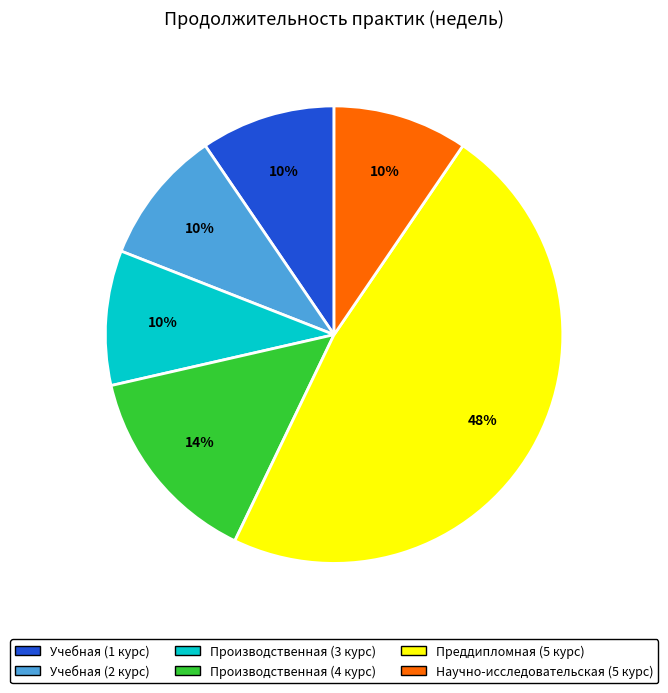

Count the number of slices in the pie.

6